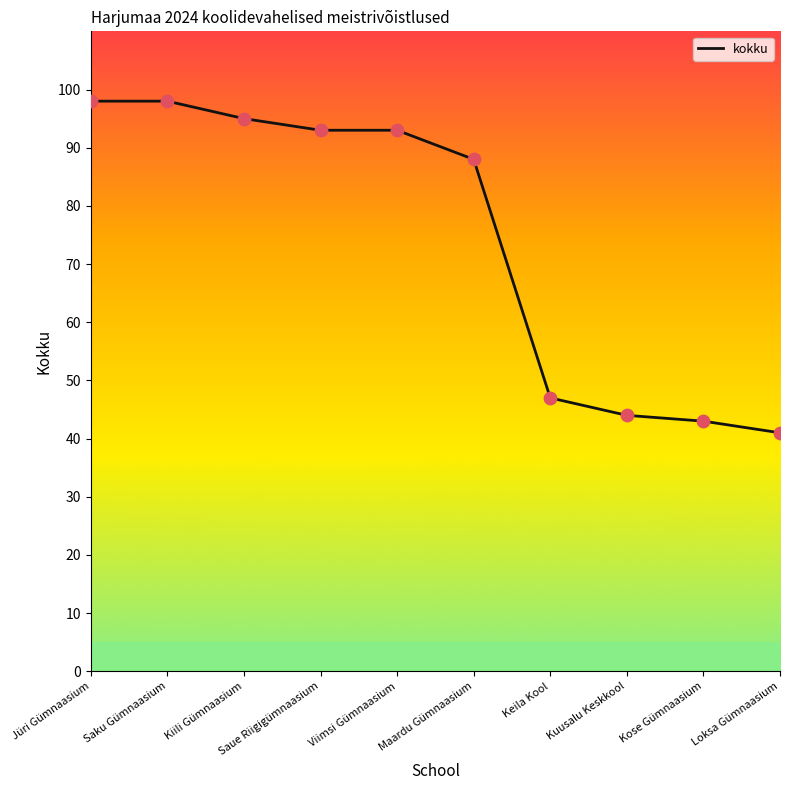

Approximately how many times larger is the value at Viimsi Gümnaasium compared to Jüri Gümnaasium?

0.9